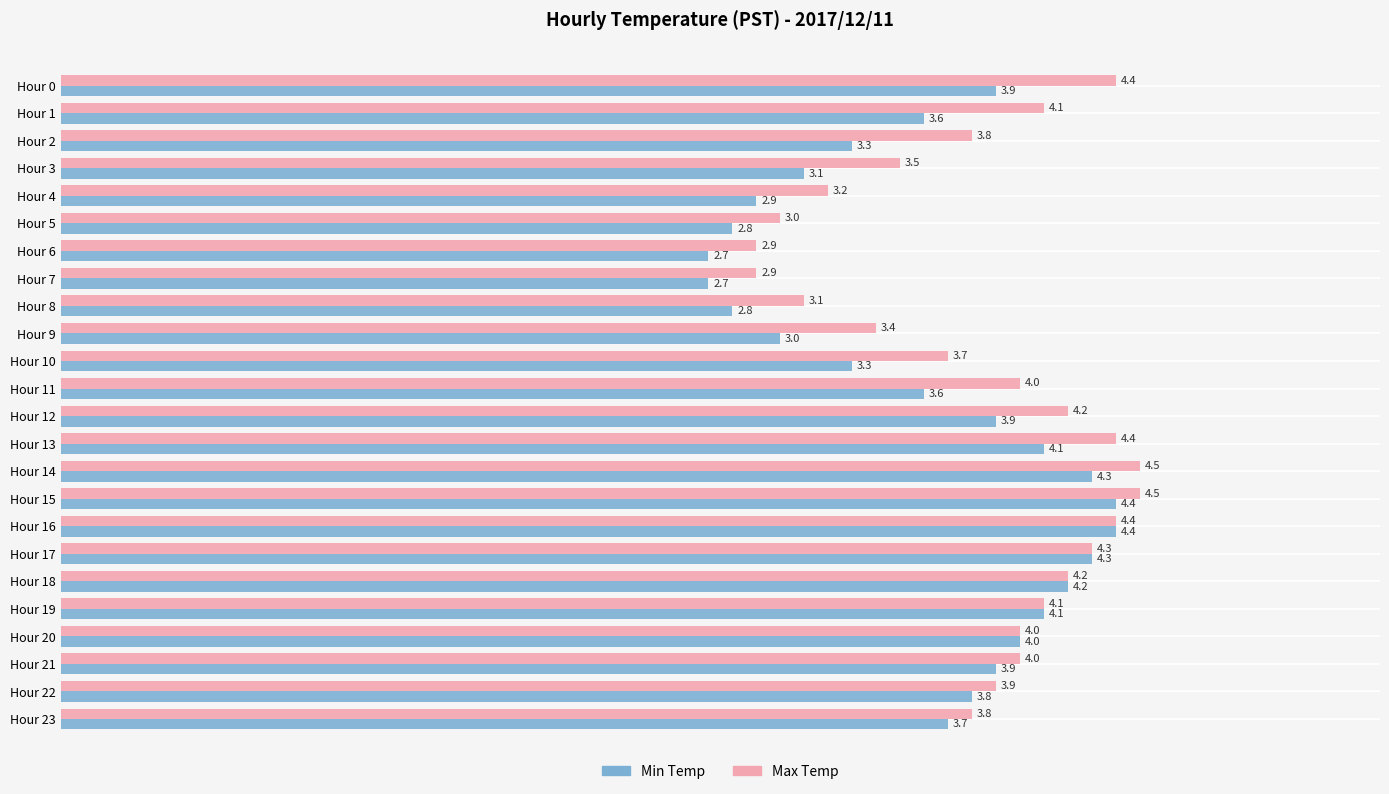

List the series in order of their peak value, highest first.

Max Temp, Min Temp